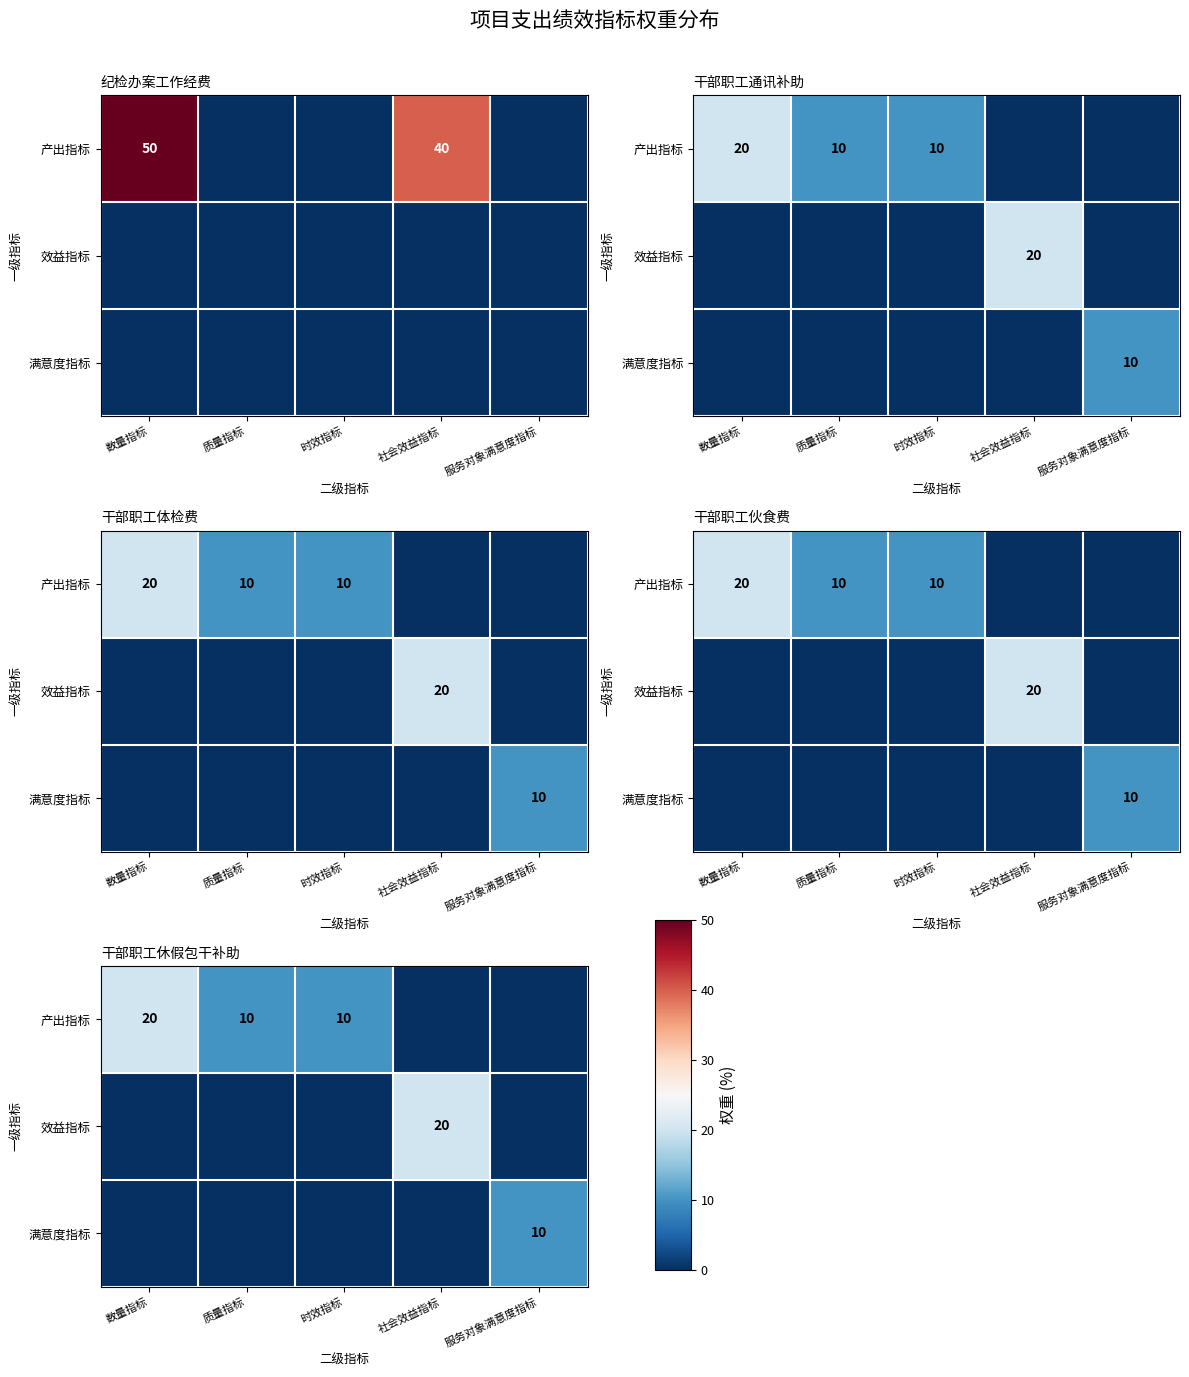

Is it true that 效益指标 equals 11 at 数量指标?

False